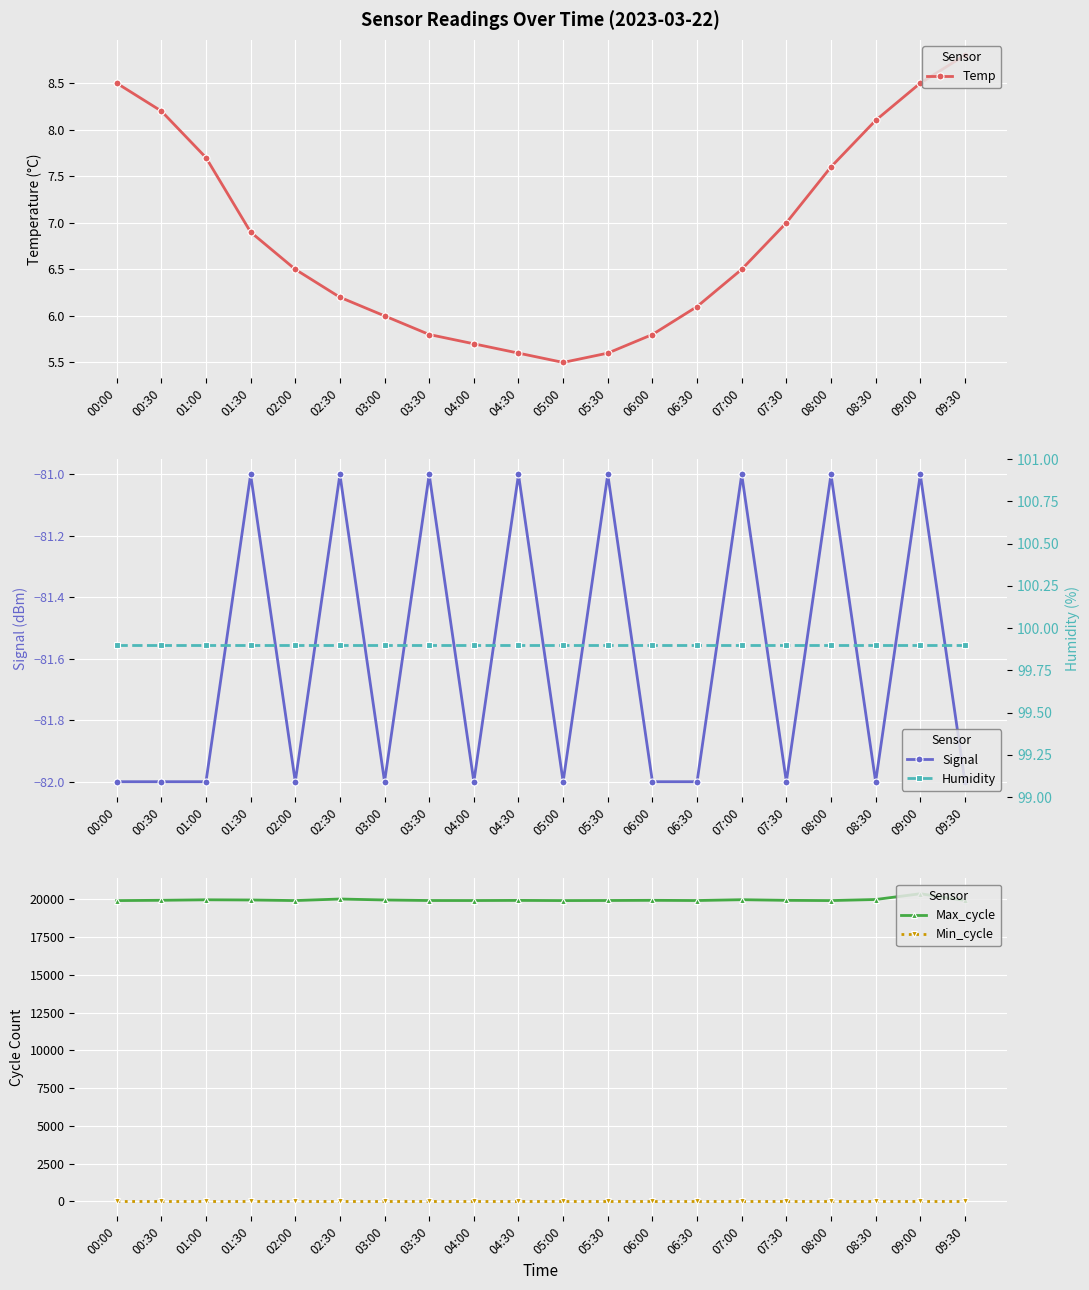

True or false: Humidity has more than 0 interior local peaks.

False